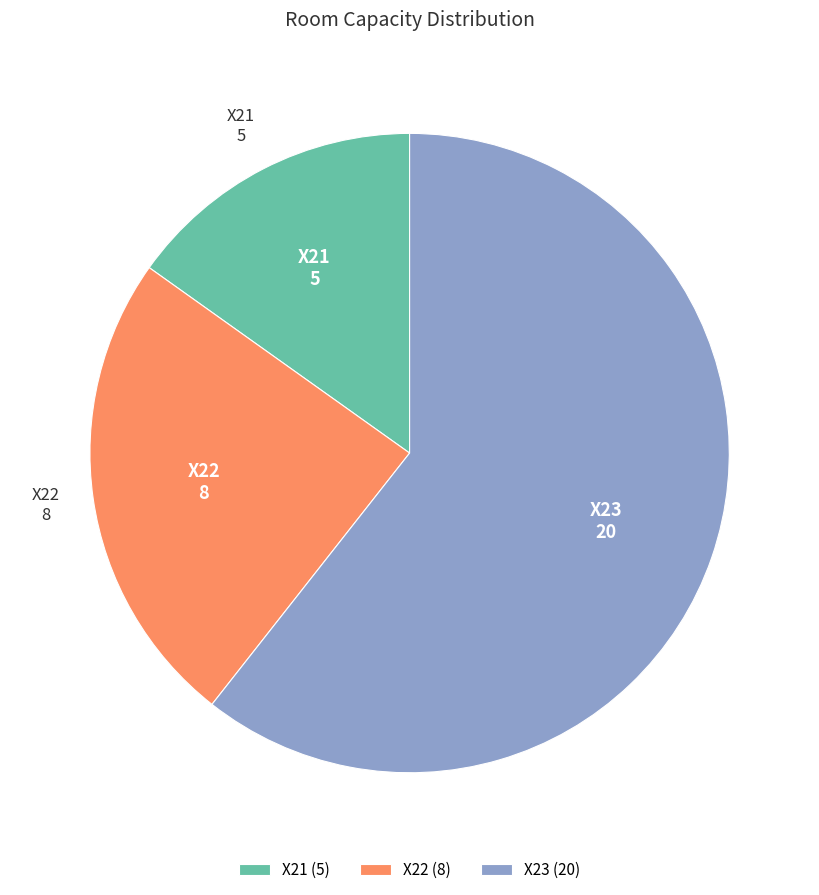

Combined, do X21 and X22 account for over 50%?

No